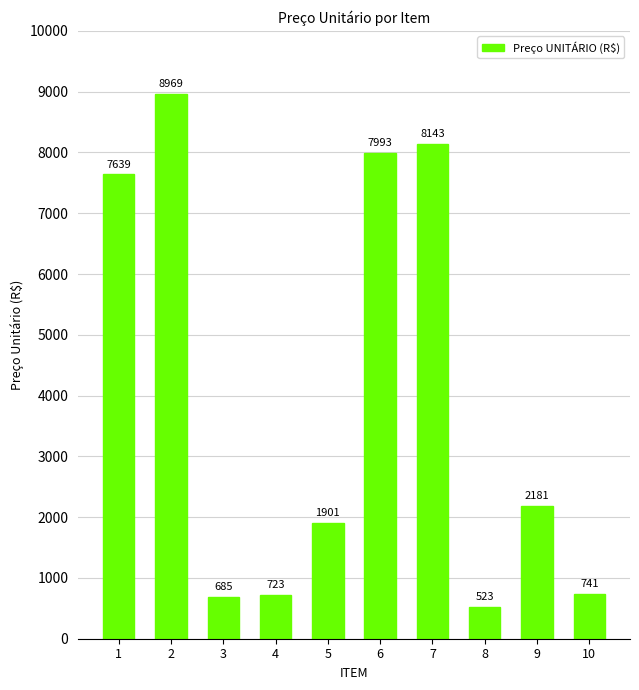

What is the average value?

3949.8